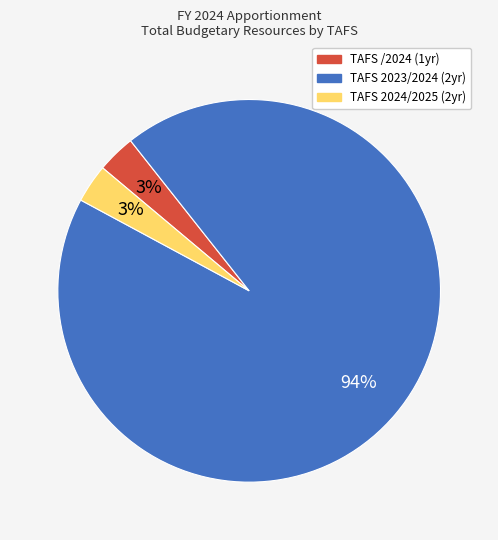

To the nearest percent, what is the average slice percentage?

33%